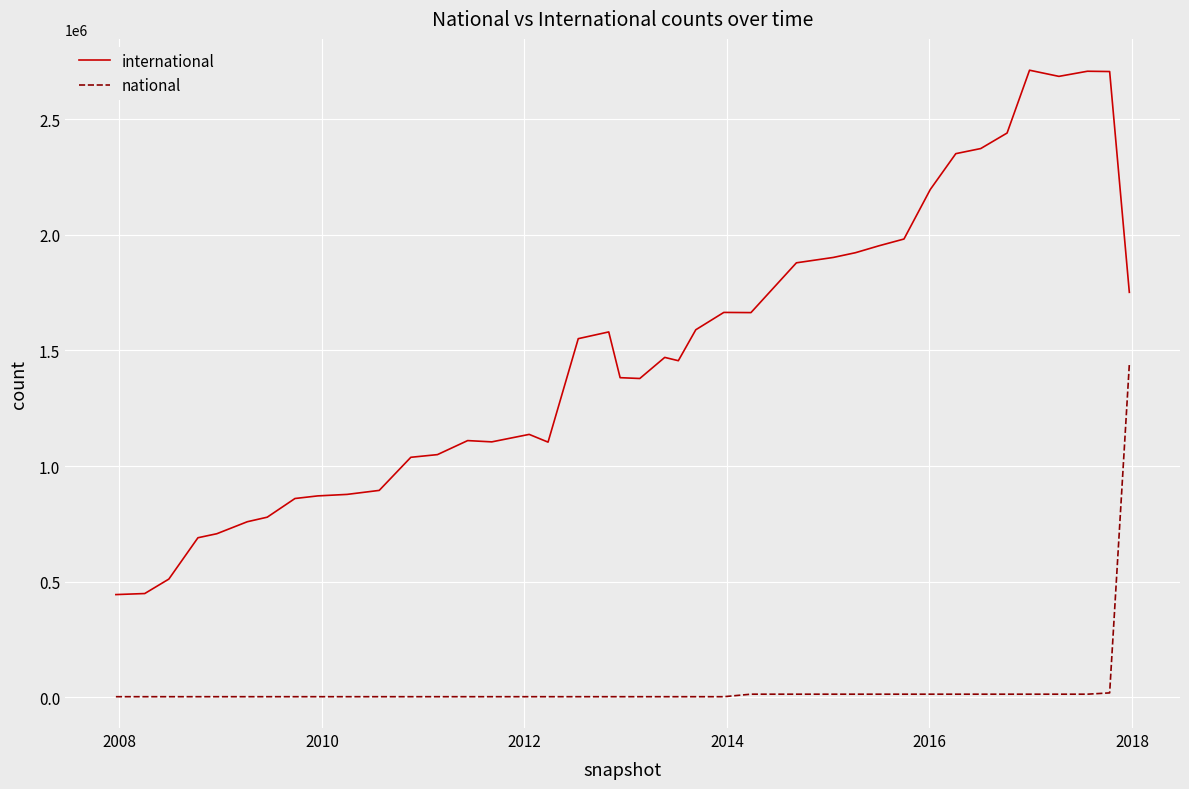

How many categories are shown in the chart?

40